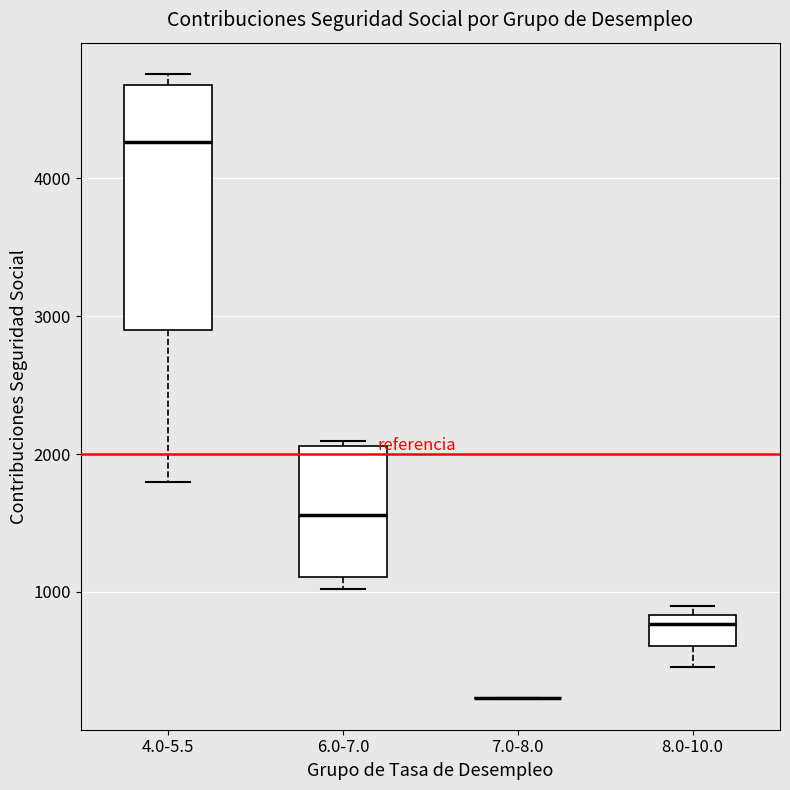

Where is the lower edge of the box for 4.0-5.5 on the y-axis? The values are not printed on the chart, so give them approximately, as read against the axis.

2900